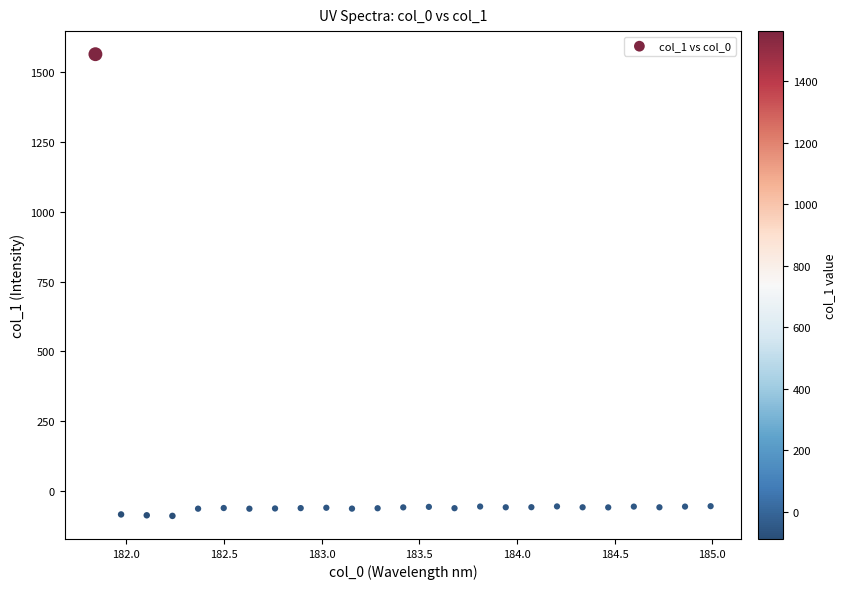

What is the range of Y values (max minus min)?

1651.0